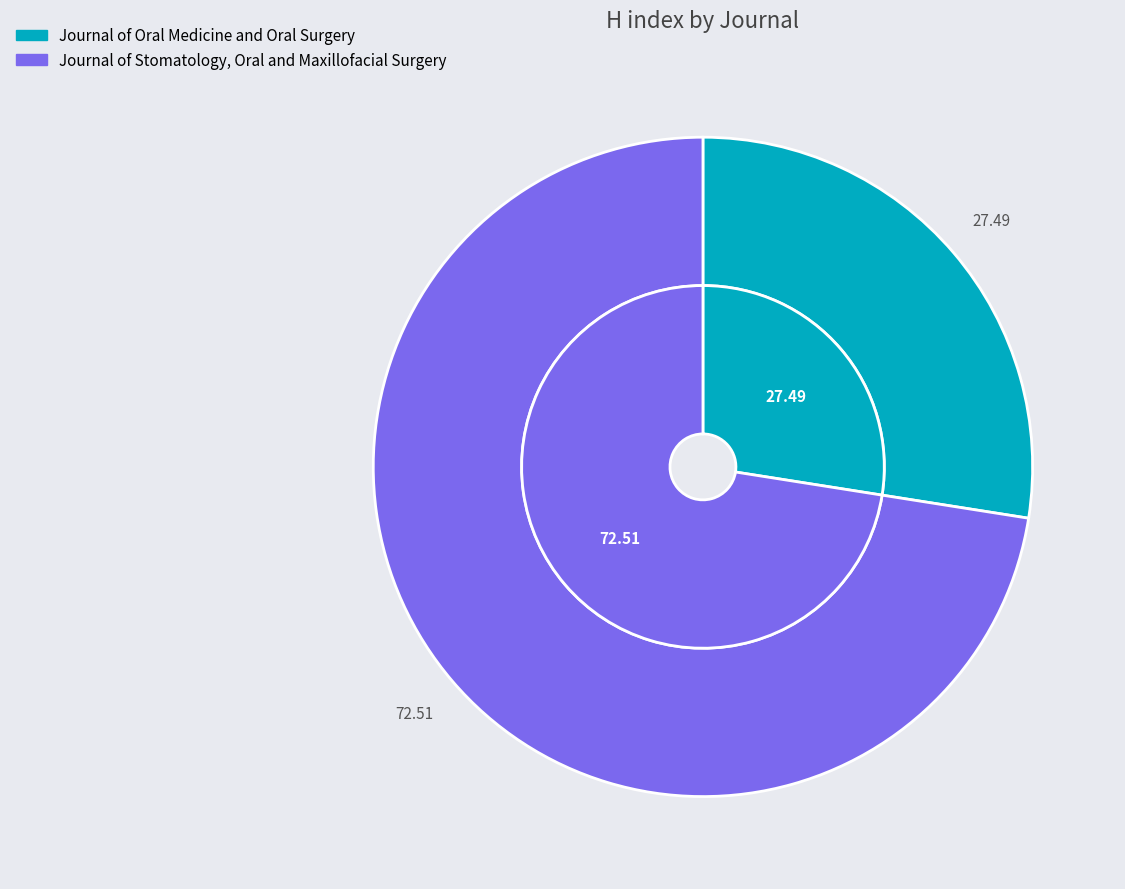

What portion of the pie excludes Journal of Stomatology, Oral and Maxillofacial Surgery?

27.5%